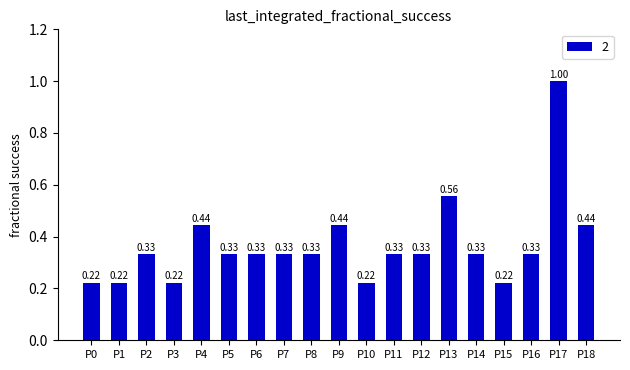

What is the difference between the maximum and minimum values?

0.8